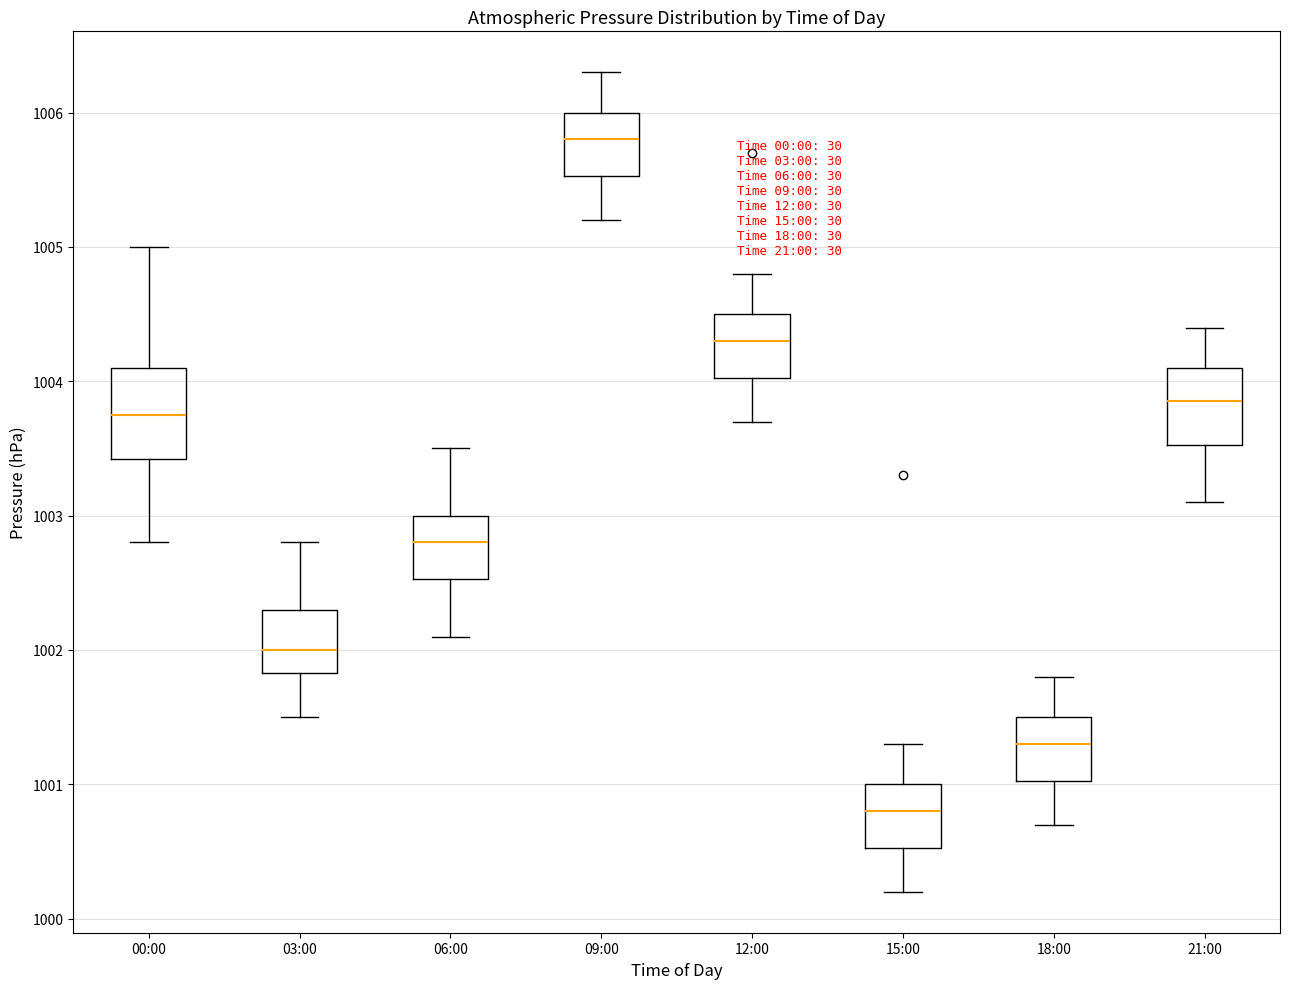

Where does the median line of the box for 03:00 sit on the y-axis? The values are not printed on the chart, so give them approximately, as read against the axis.

1002.0